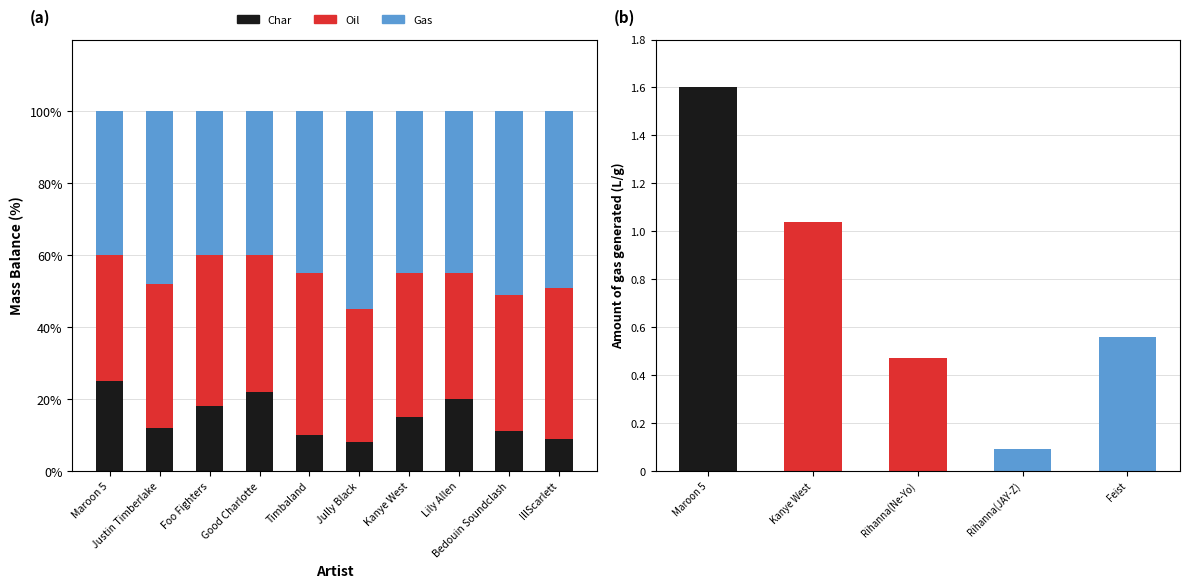

Which category has the highest value across all series?

Jully Black